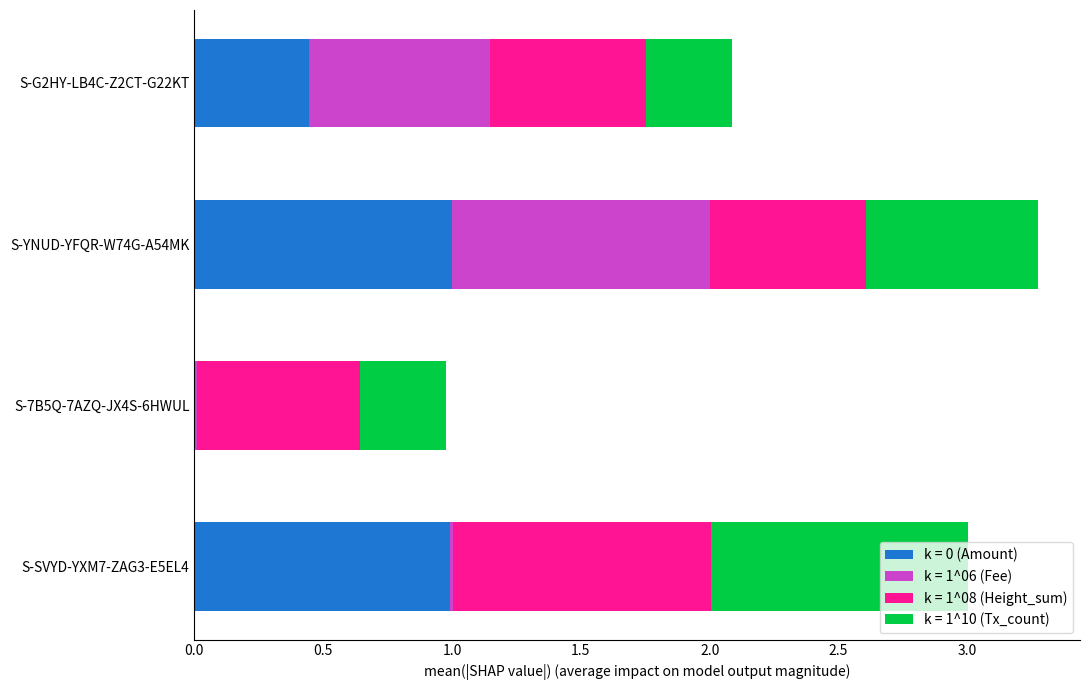

What is the total value across all series at S-G2HY-LB4C-Z2CT-G22KT?

2.1